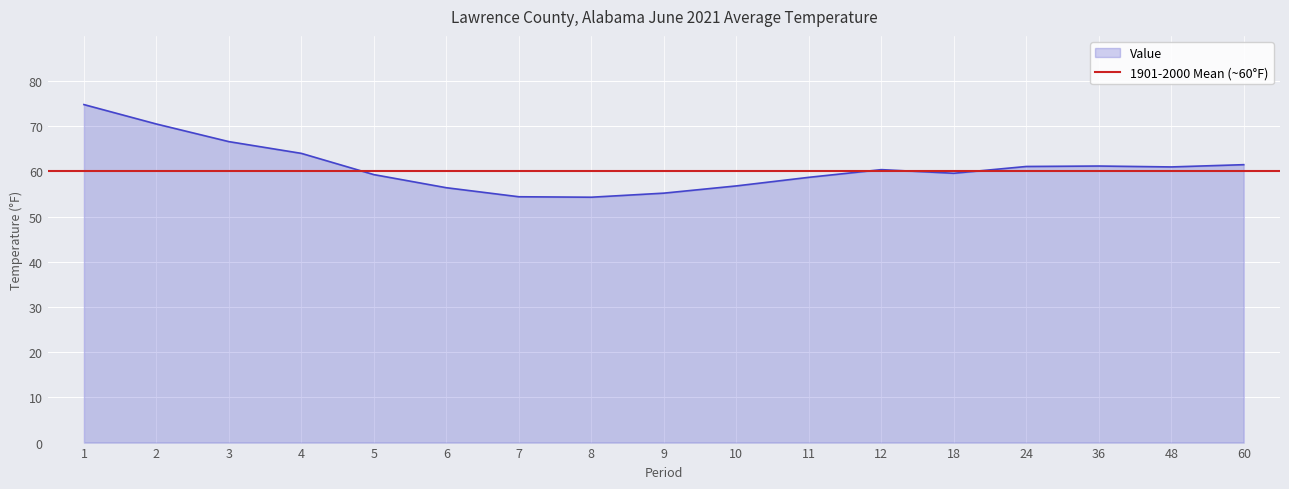

Is it true that Value equals 56.4 at 6?

True